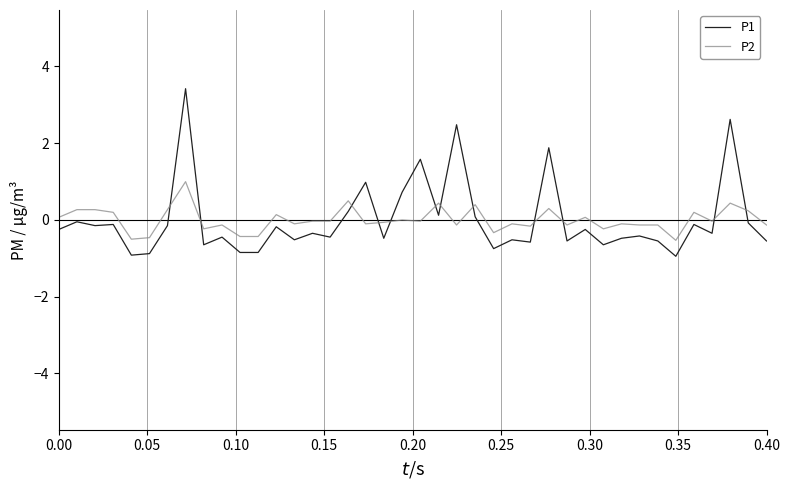

Rank the series by their maximum value, from highest to lowest.

P1, P2